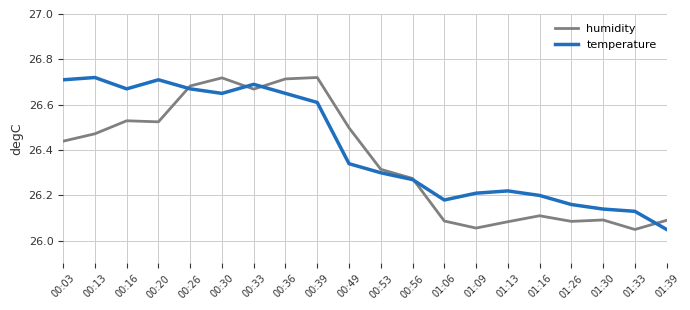

Where is the first local maximum for temperature?

00:13